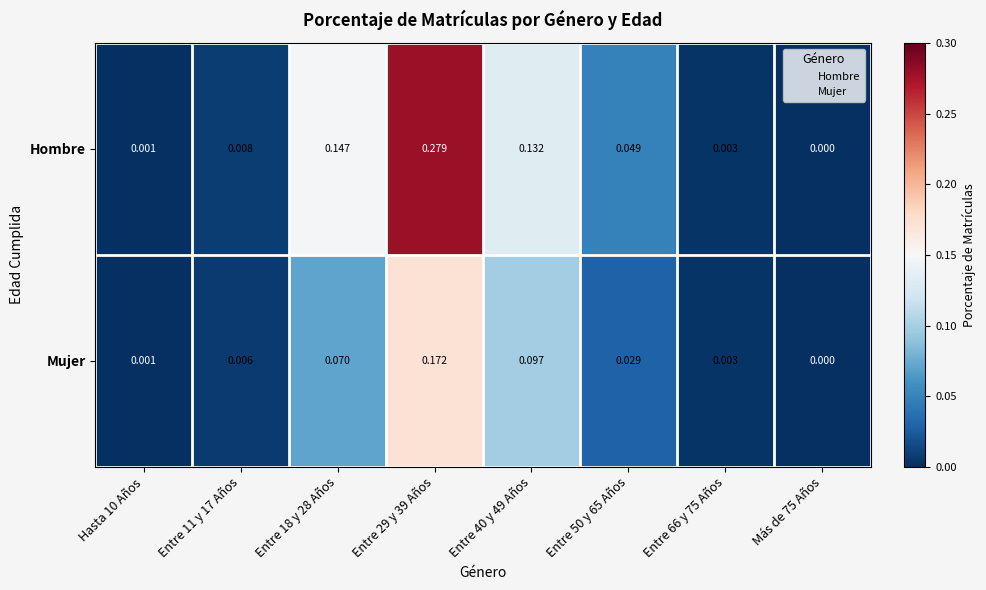

Rank the series by their average value, from lowest to highest.

Mujer, Hombre